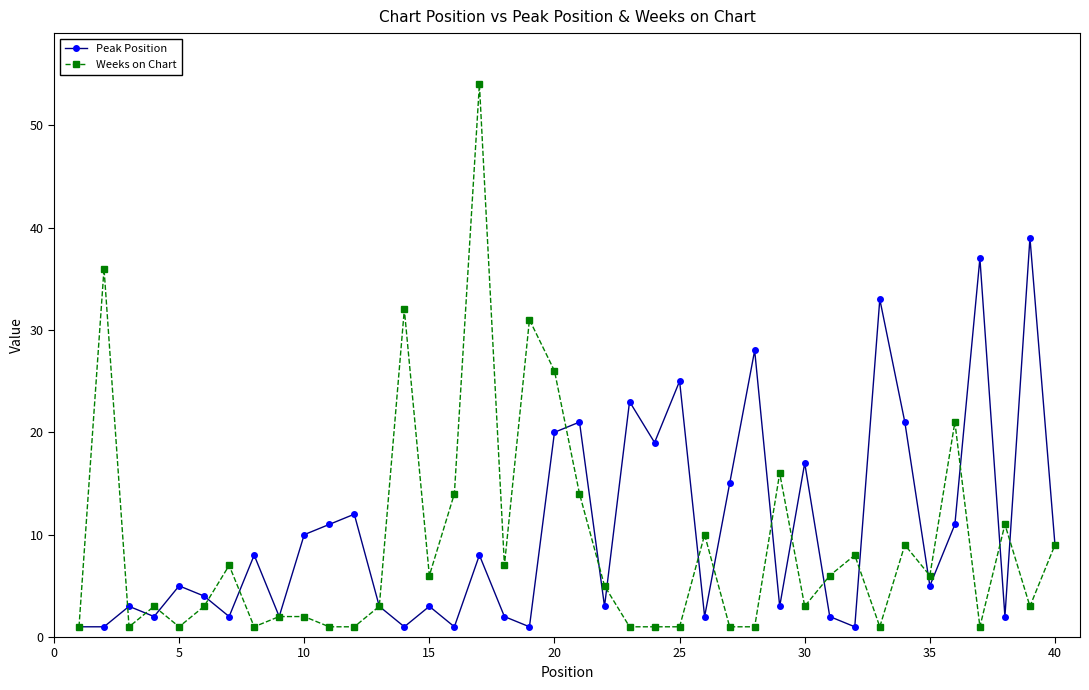

Which series has the widest spread of values?

Weeks on Chart